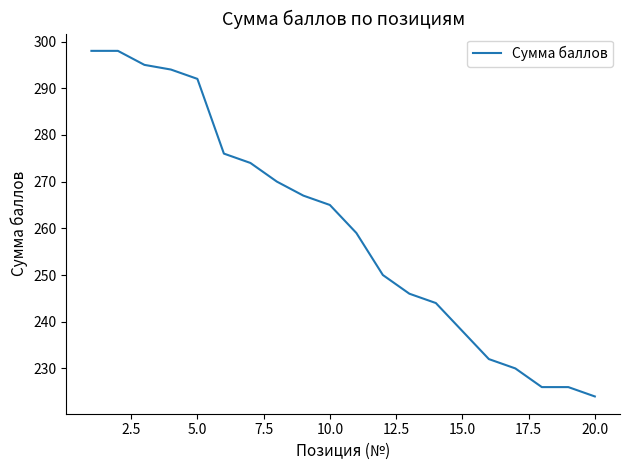

What is the maximum value shown in the chart?

298